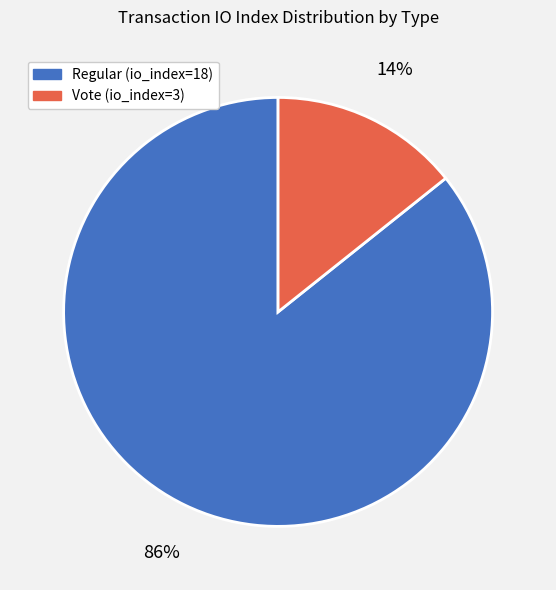

Is there any slice that represents more than half of the pie?

Yes